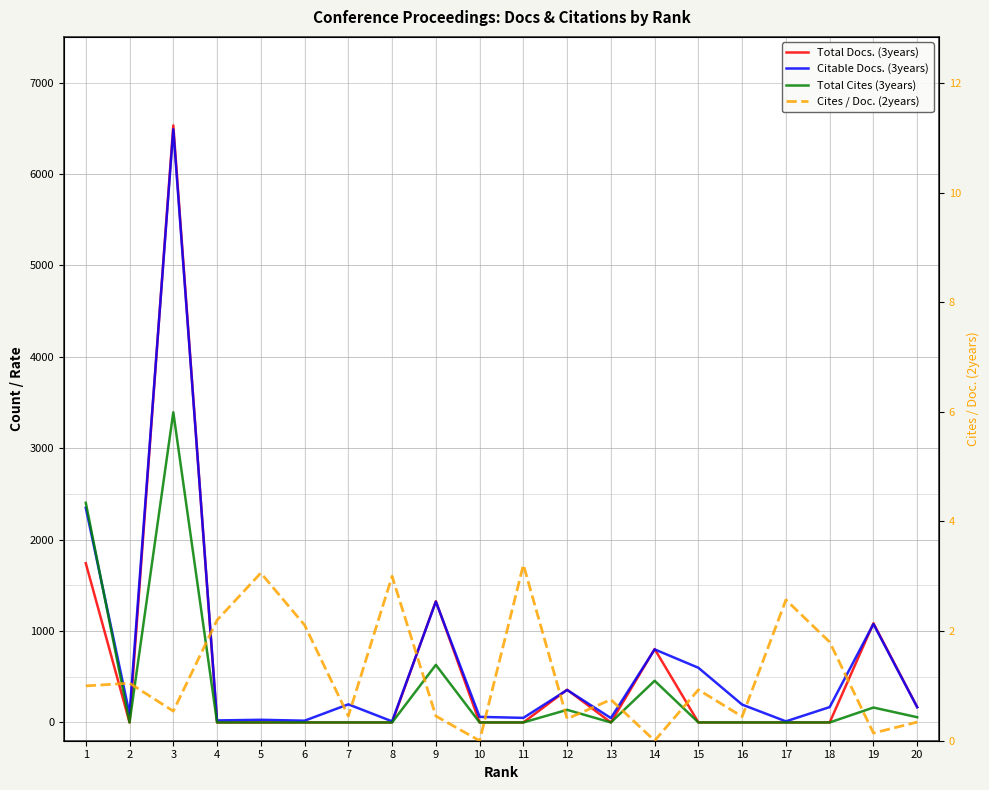

The Citable Docs. (3years) series shows 1321.0 at 9. True or false?

True